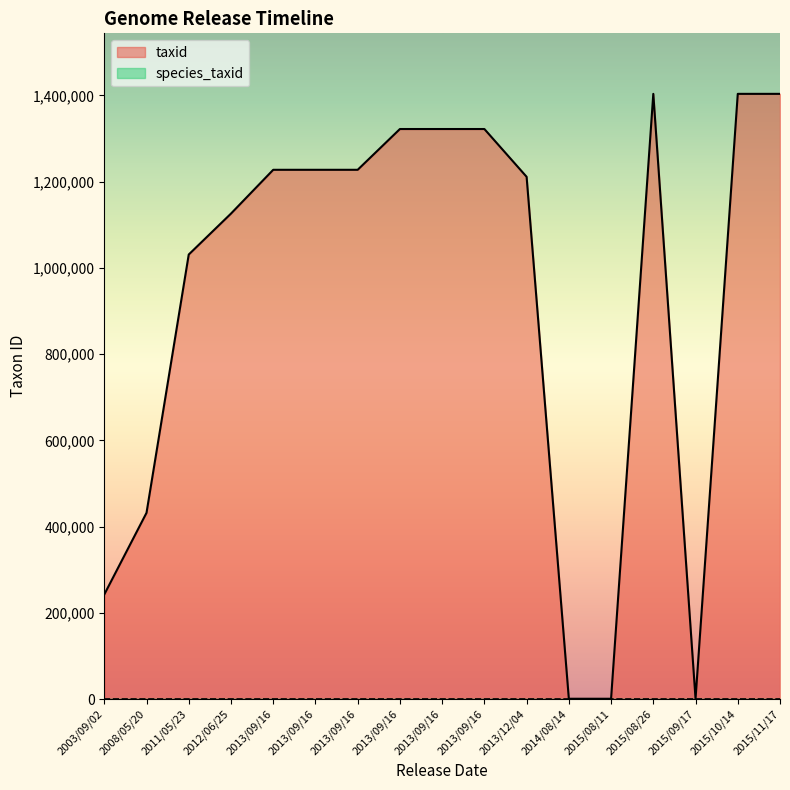

The value at 2014/08/14 is 1088. True or false?

False